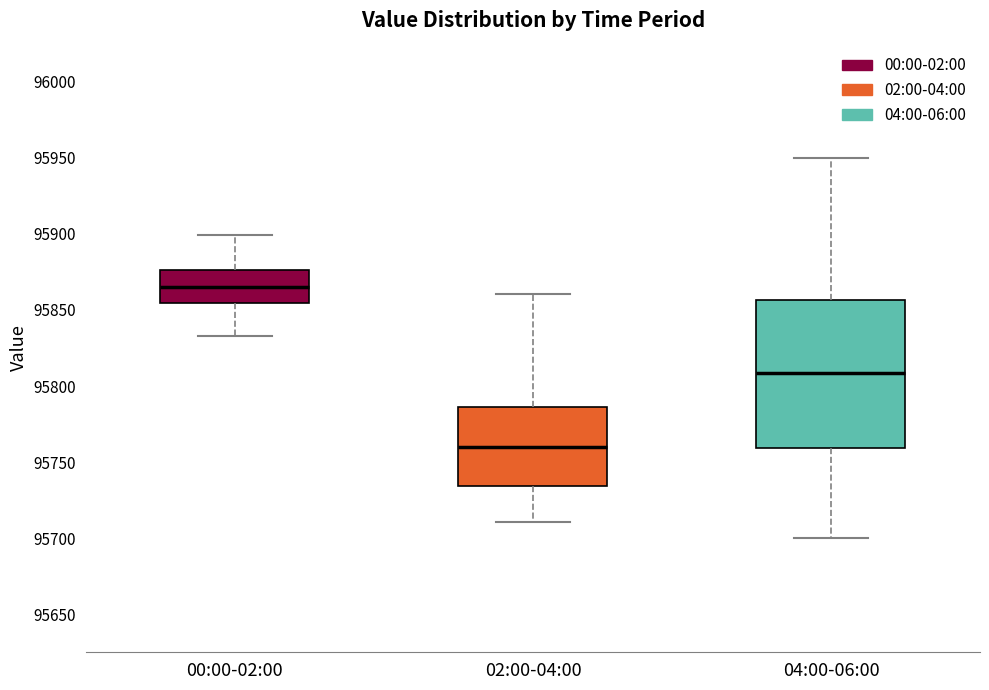

Reading left to right, read every box against the y-axis: the position of its median line, the range the box covers, and the ends of its whiskers. The values are not printed on the chart, so give them approximately, as read against the axis.

00:00-02:00: median 95865, box 95855 to 95875, whiskers 95835 to 95900
02:00-04:00: median 95760, box 95735 to 95785, whiskers 95710 to 95860
04:00-06:00: median 95810, box 95760 to 95855, whiskers 95700 to 95950